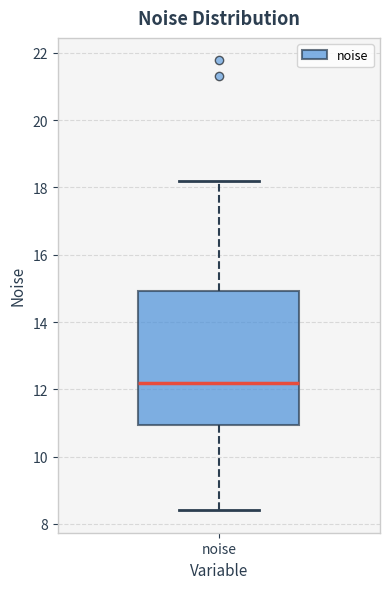

Where does the upper whisker of the box for noise end on the y-axis? The values are not printed on the chart, so give them approximately, as read against the axis.

18.2